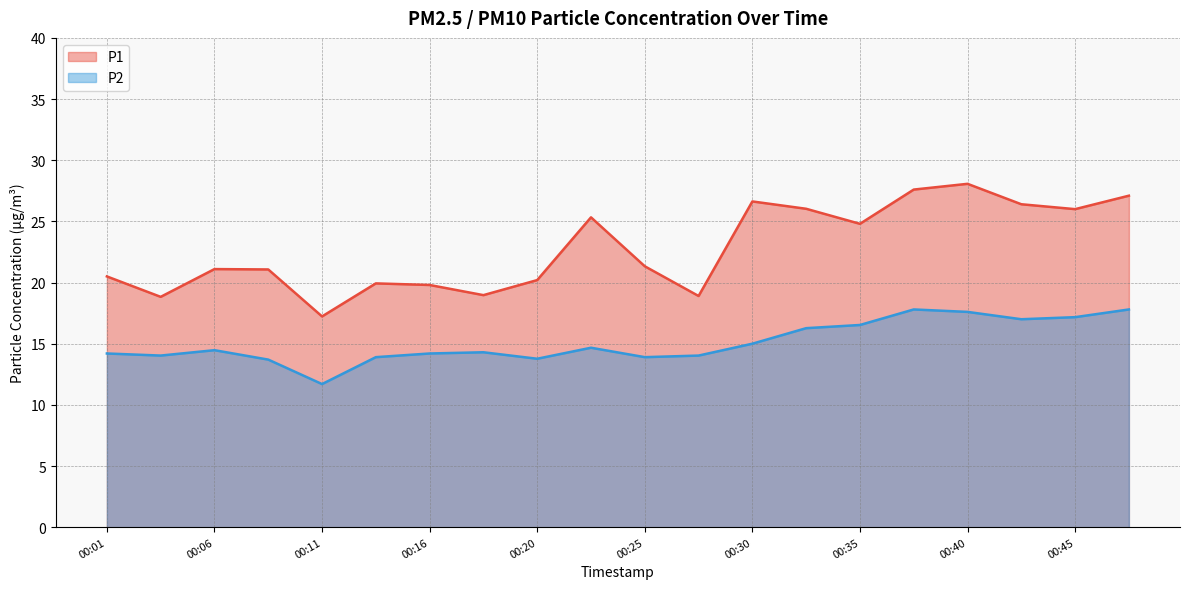

How many interior local valleys does the P2 series have?

5